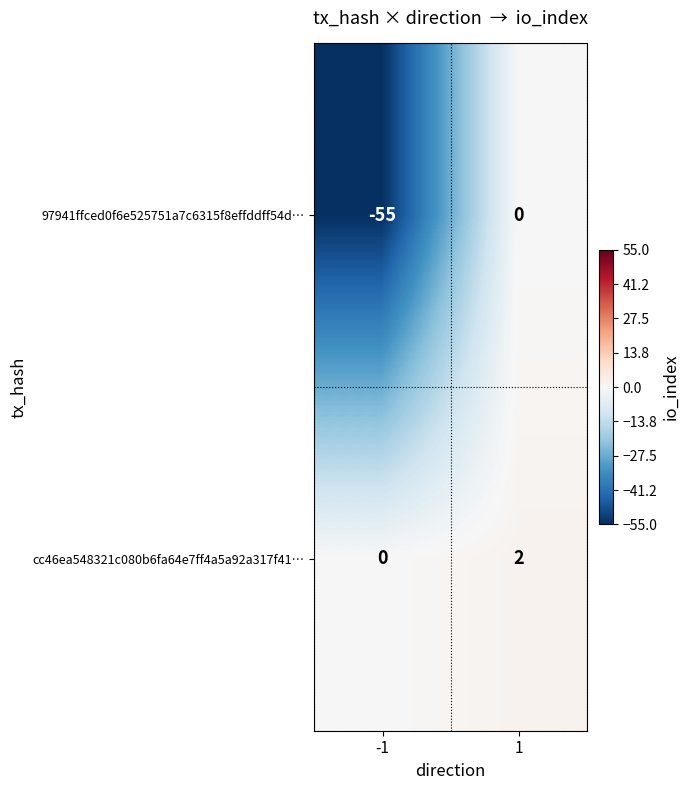

What is the total value across all series at -1?

-55